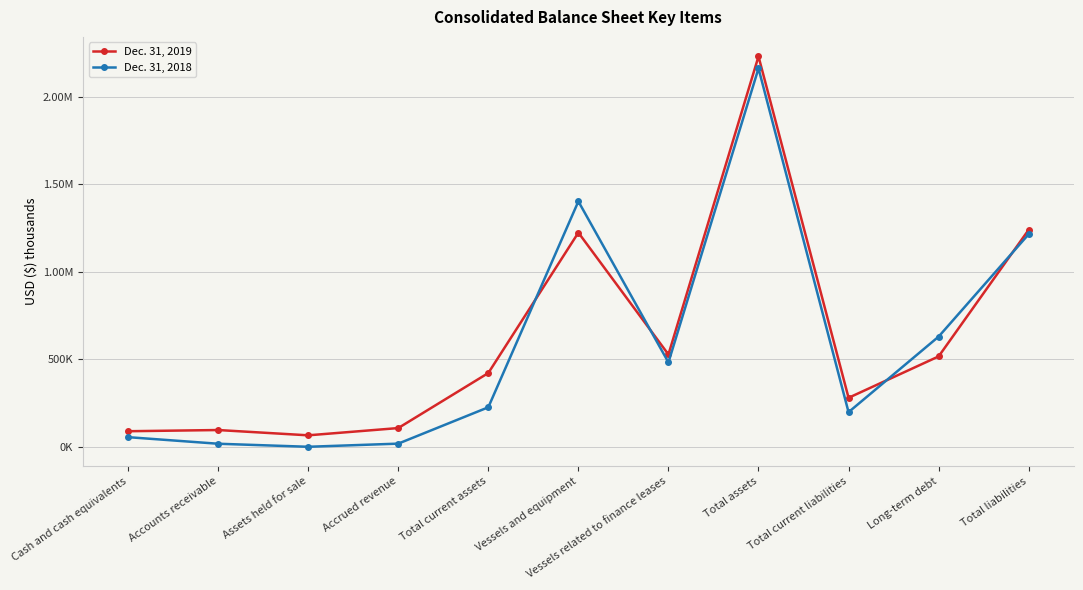

What are all the series names shown in the legend?

Dec. 31, 2019, Dec. 31, 2018